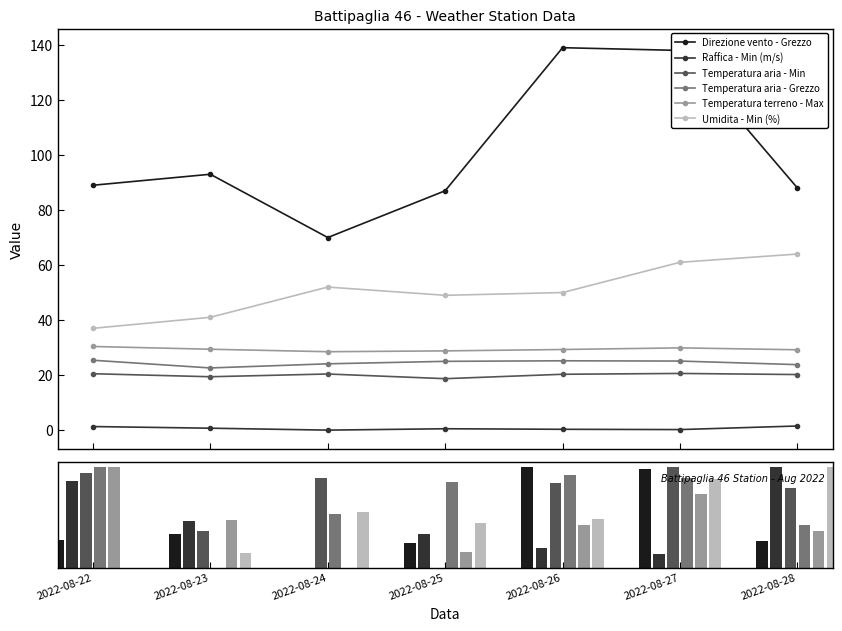

What is the average value of the Temperatura aria - Min series?

20.0